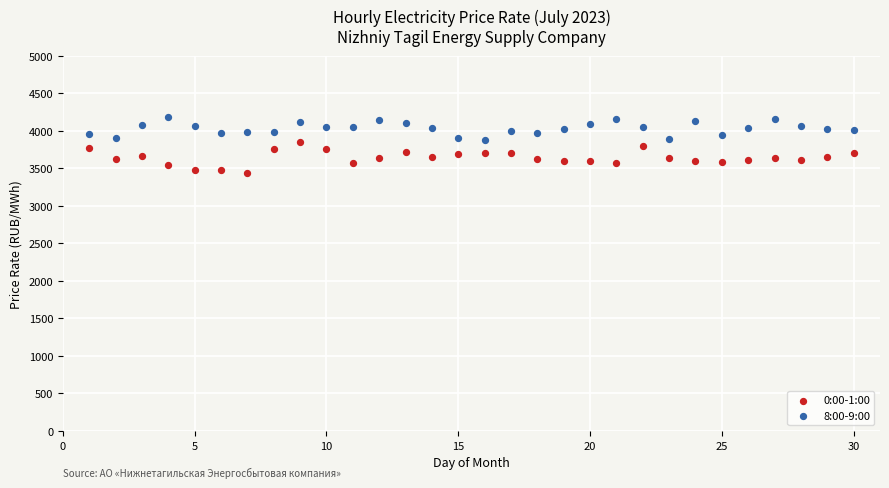

Which series contains the highest Y value?

8:00-9:00